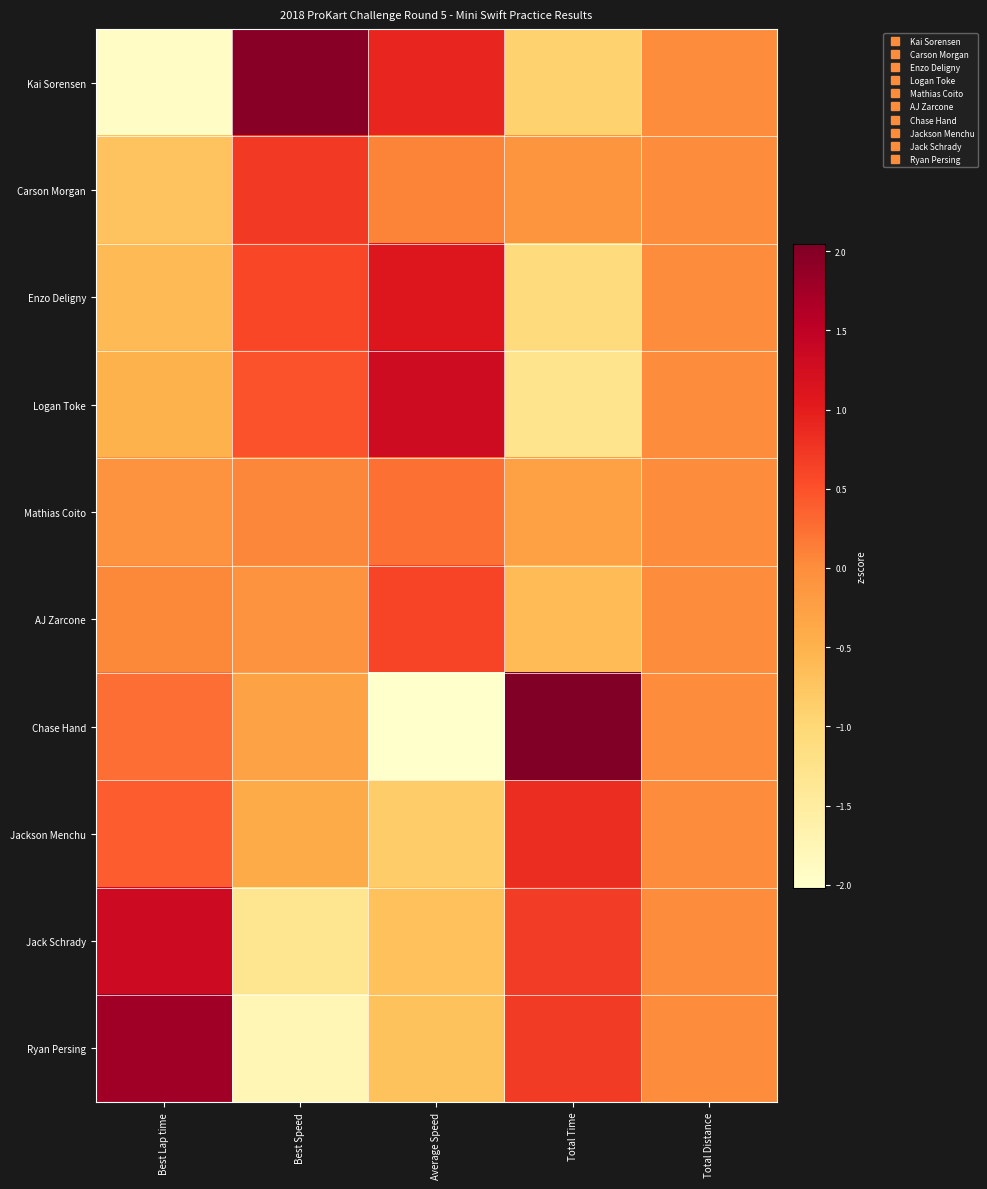

Which series changed the most between Best Lap time and Average Speed?

Kai Sorensen